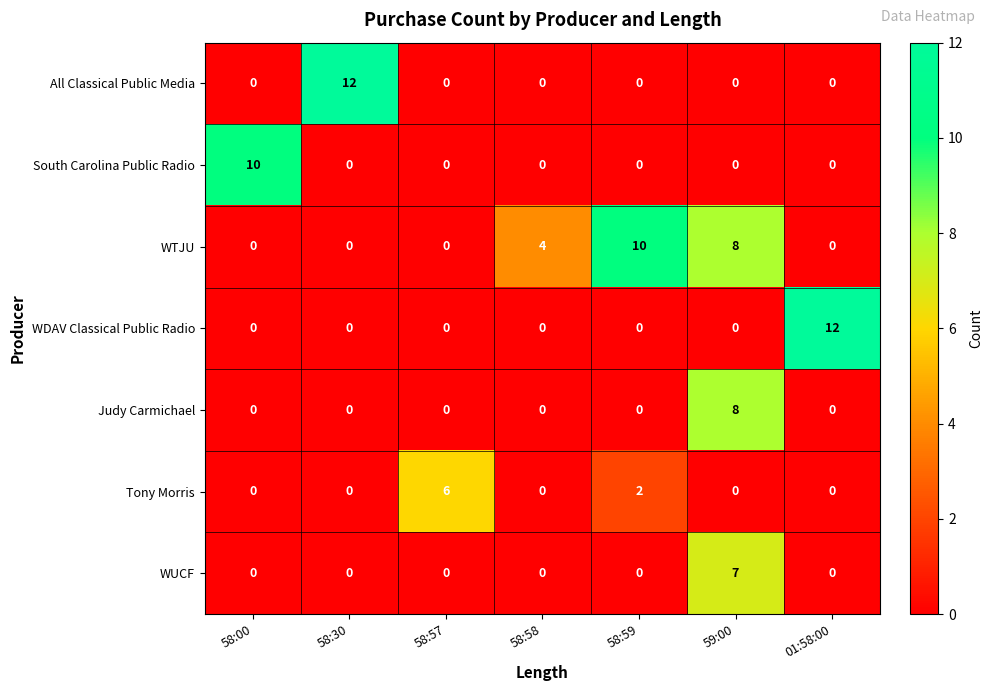

What is the spread (max minus min) of values at 58:57?

6